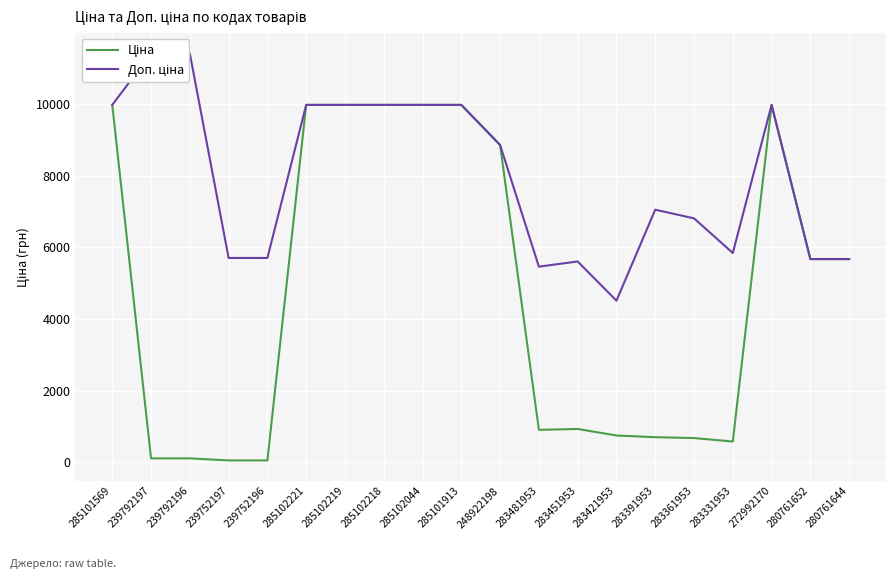

At 283451953, list the series in order from smallest to largest.

Ціна, Доп. ціна